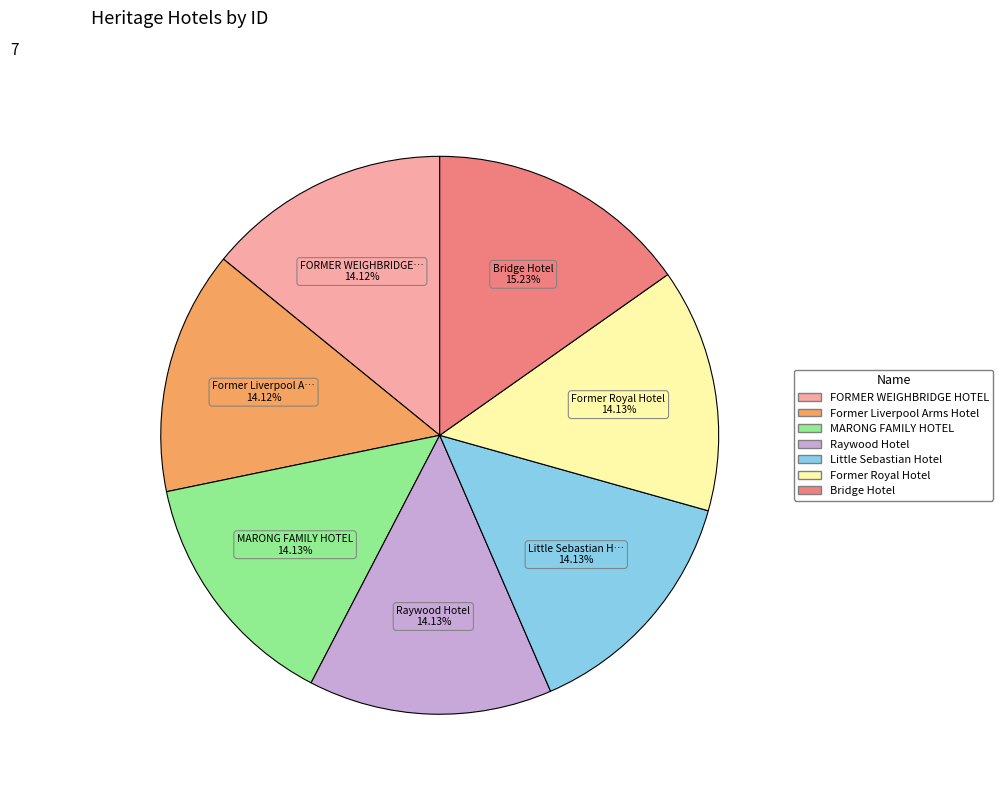

Combined, what portion of the pie is Raywood Hotel and FORMER WEIGHBRIDGE HOTEL?

28.3%